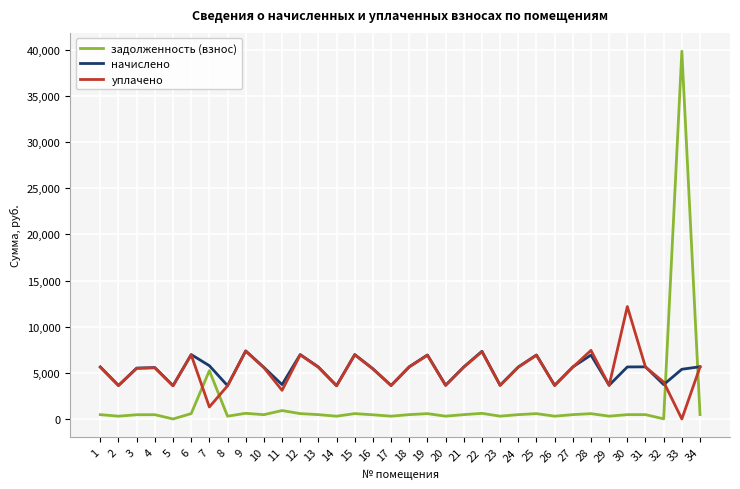

What is the difference between the уплачено values at 9 and 24?

1733.9